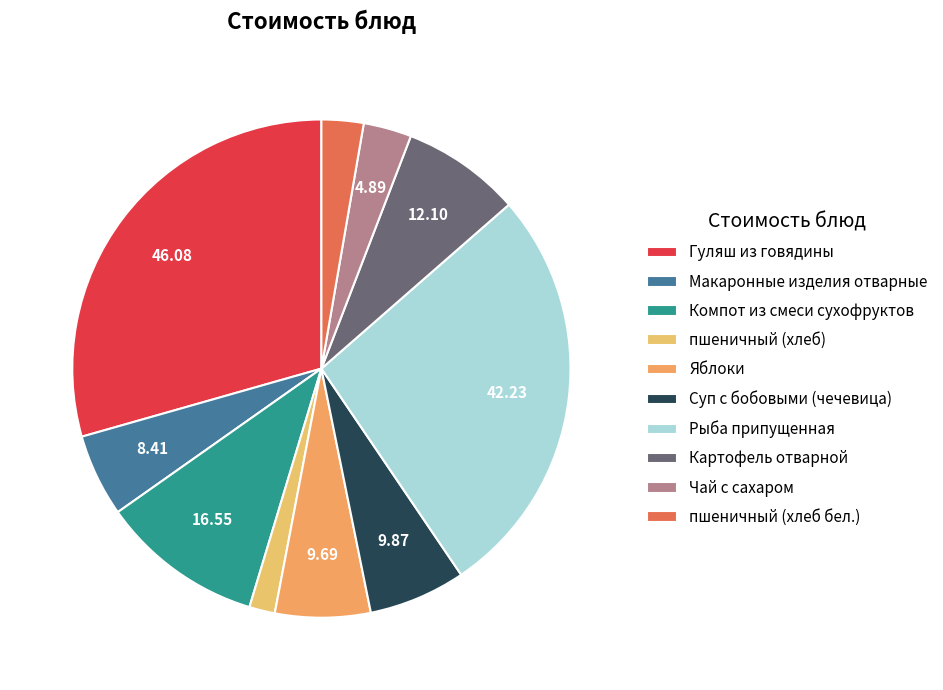

How much of the chart is everything except Чай с сахаром?

96.9%